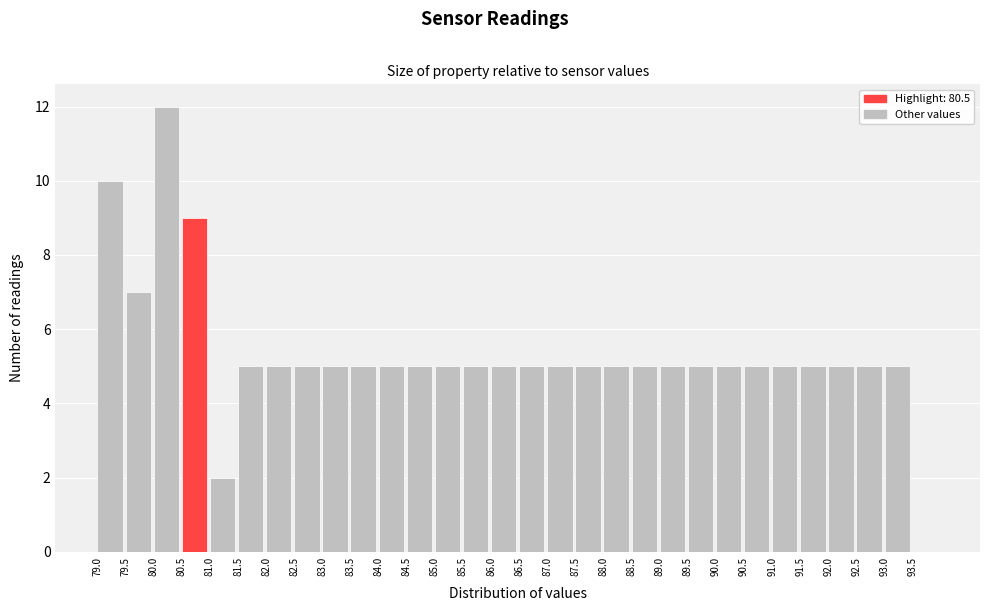

Over which range of the x-axis is the bar tallest?

80.0 to 80.5